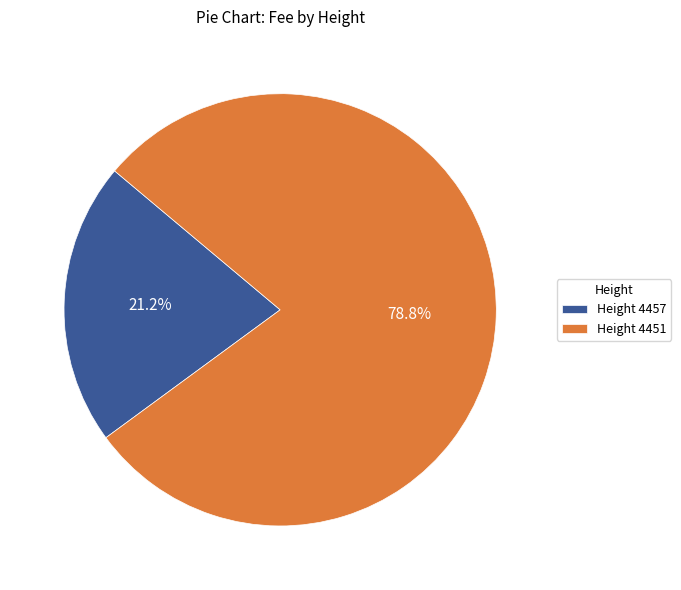

Approximately how many times larger is the value at Height 4457 compared to Height 4451?

0.3